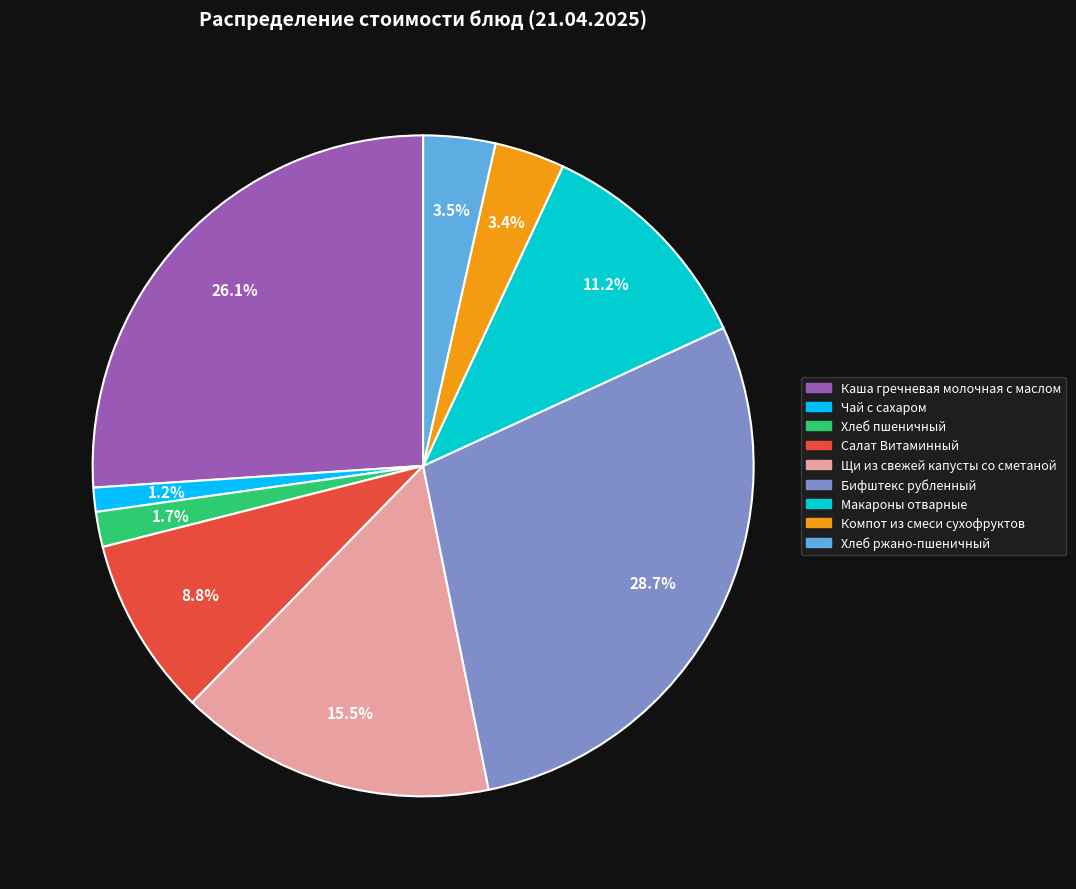

To the nearest percent, what percentage of the pie is Бифштекс рубленный?

29%